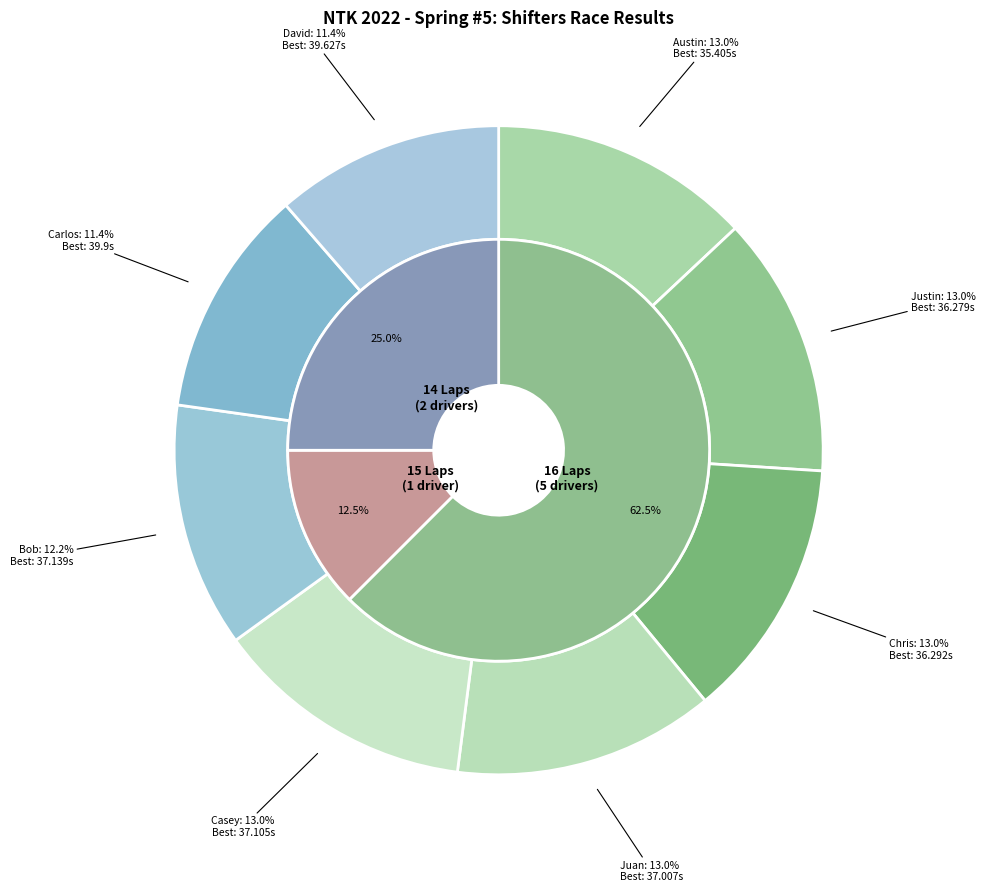

Between Juan David Gomez and Justin Hrbacek, which is larger?

Juan David Gomez